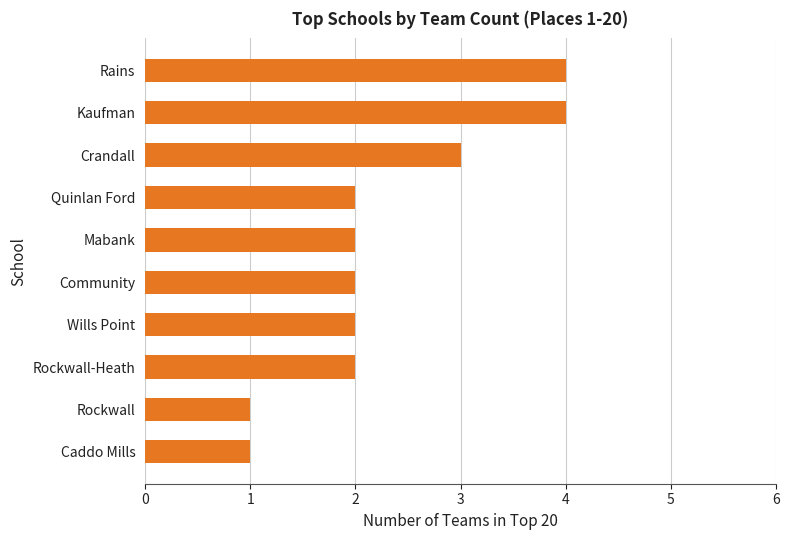

The chart shows a value of 1 at Community. True or false?

False